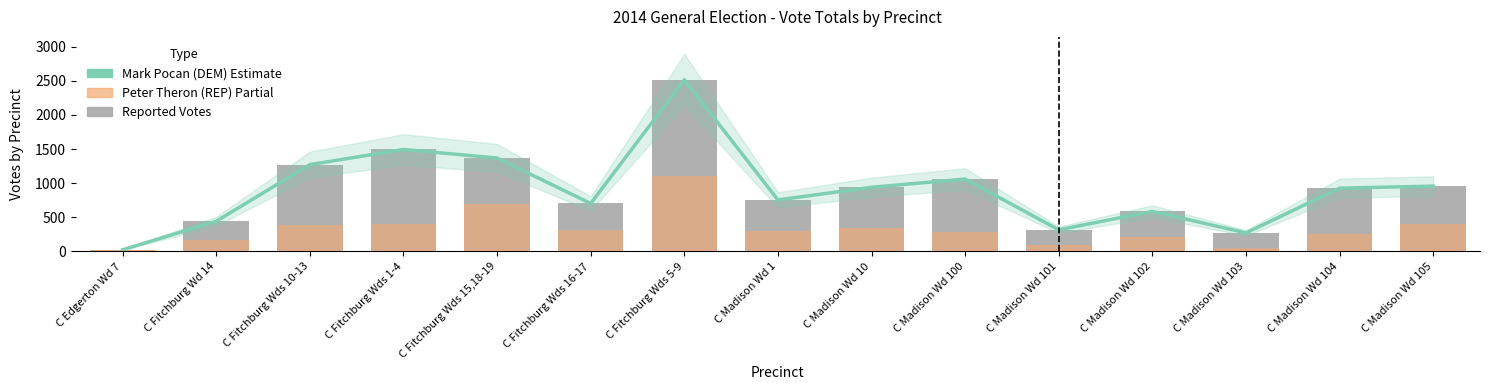

Count the number of categories in the chart.

15